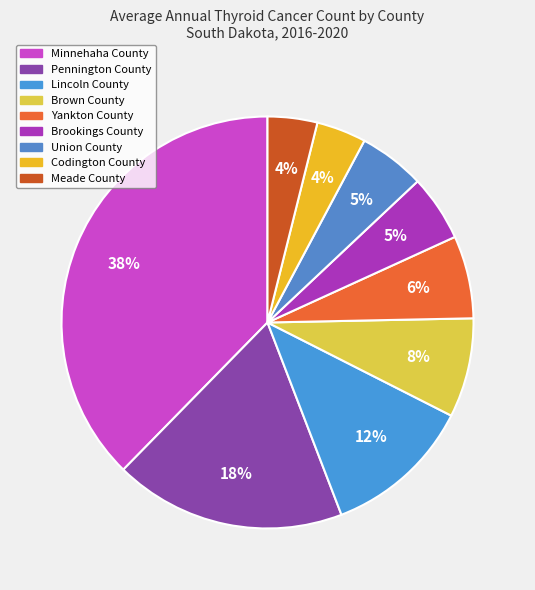

How many segments does this pie chart have?

9